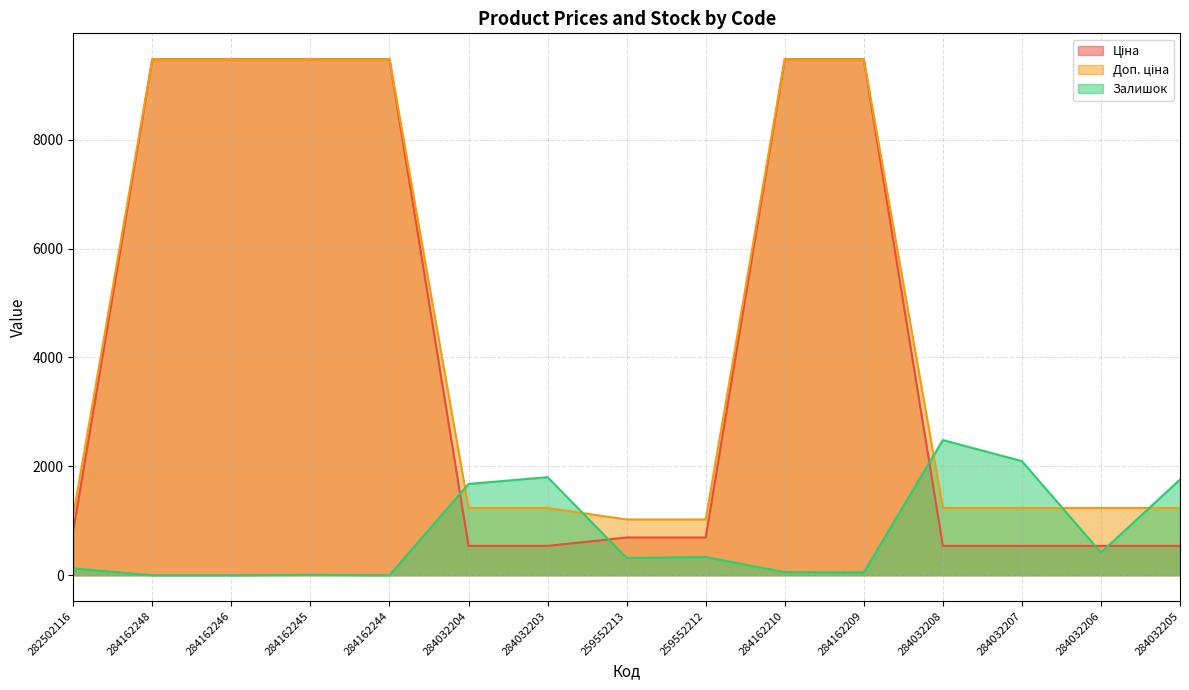

The Доп. ціна series shows 9480.1 at 284162245. True or false?

True